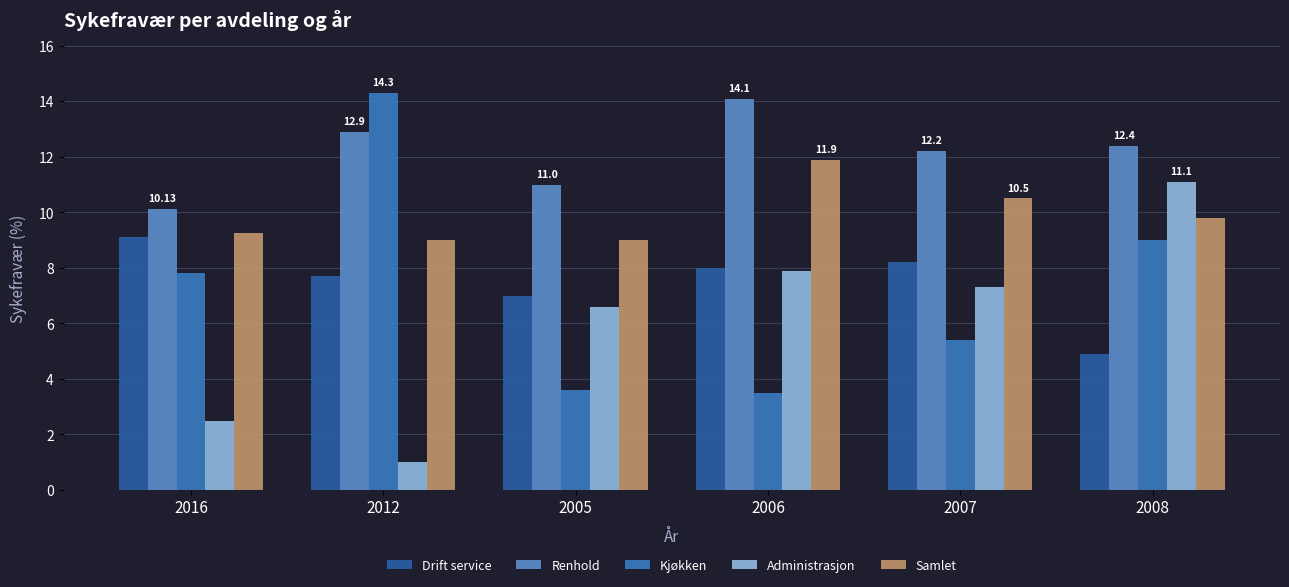

Reading left to right, list all the values displayed in this chart.

Drift service: 9.1	7.7	7.0	8.0	8.2	4.9
Renhold: 10.1	12.9	11.0	14.1	12.2	12.4
Kjøkken: 7.8	14.3	3.6	3.5	5.4	9.0
Administrasjon: 2.5	1.0	6.6	7.9	7.3	11.1
Samlet: 9.3	9.0	9.0	11.9	10.5	9.8